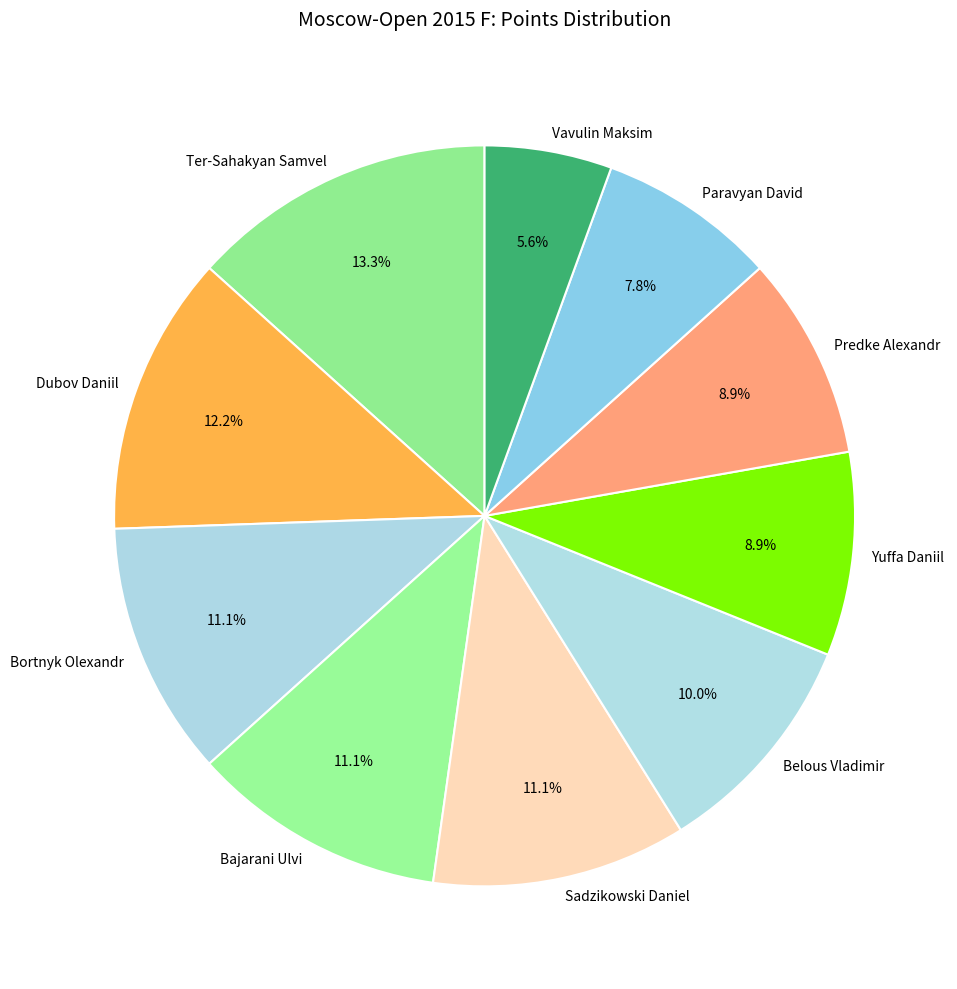

What percentage do Yuffa Daniil and Ter-Sahakyan Samvel together represent?

22.2%